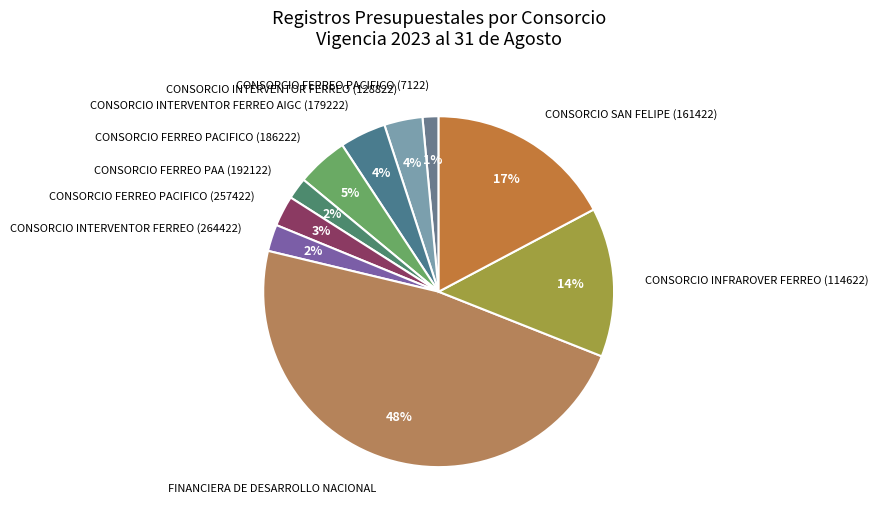

True or false: CONSORCIO FERREO PACIFICO (7122) accounts for 8% of the total.

False